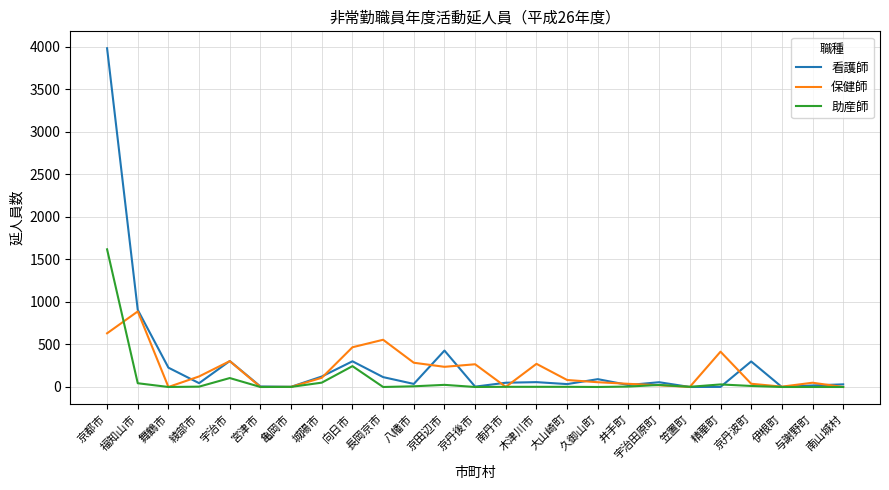

At which category does 保健師 reach its first local valley?

舞鶴市